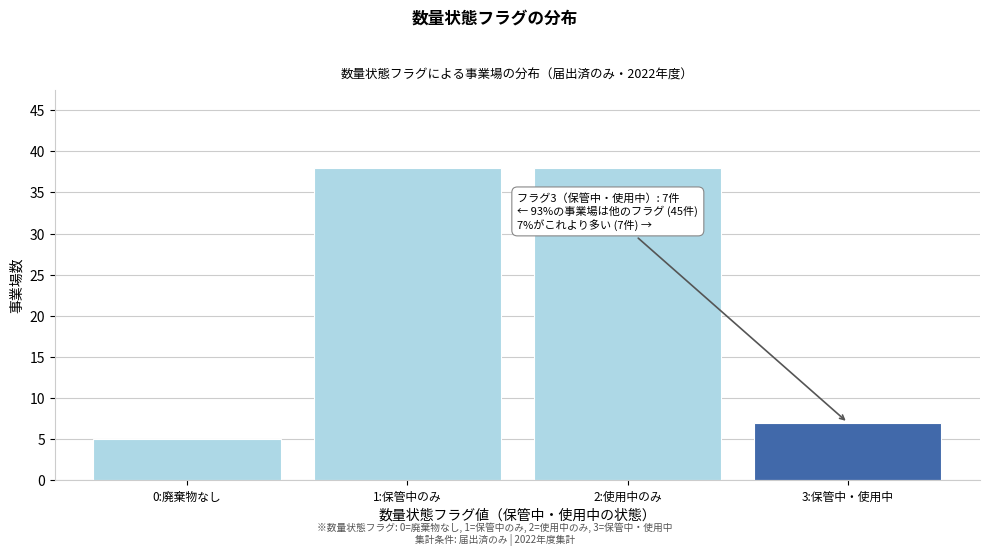

Reading left to right, list all the values displayed in this chart.

0:廃棄物なし=5	1:保管中のみ=38	2:使用中のみ=38	3:保管中・使用中=7